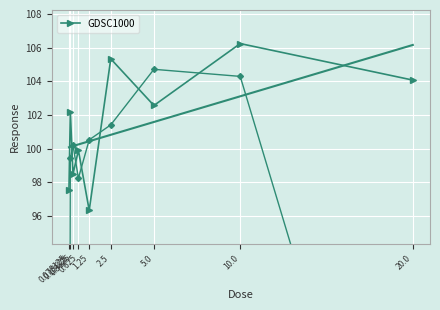

How many data points does each series have?

9